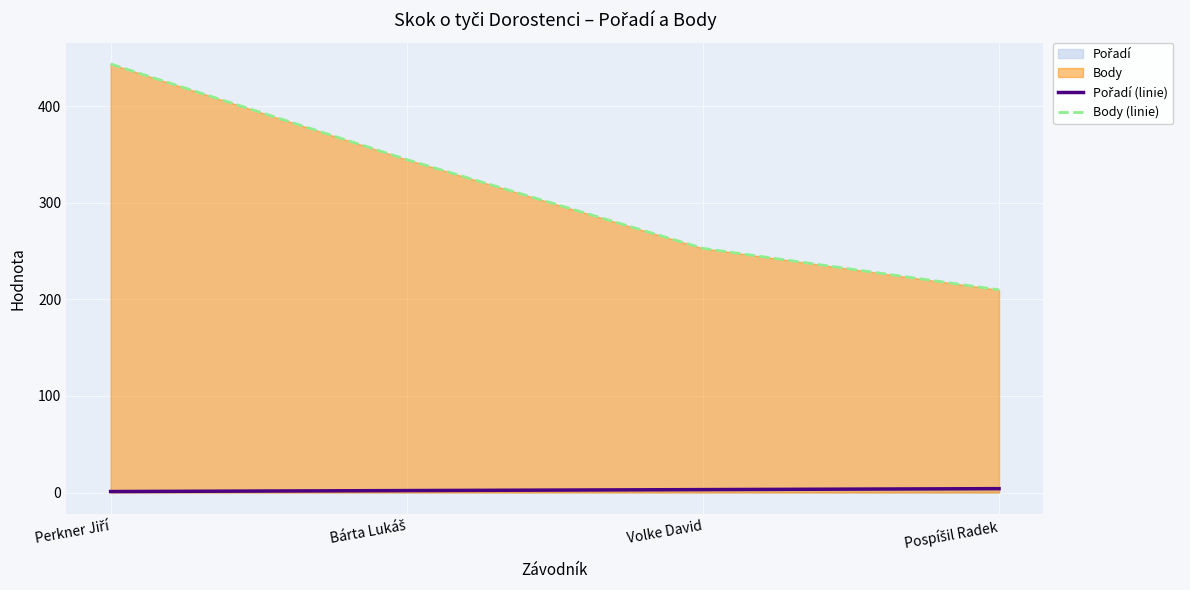

List the labels in order of Pořadí (linie) value, largest first.

Pospíšil Radek, Volke David, Bárta Lukáš, Perkner Jiří